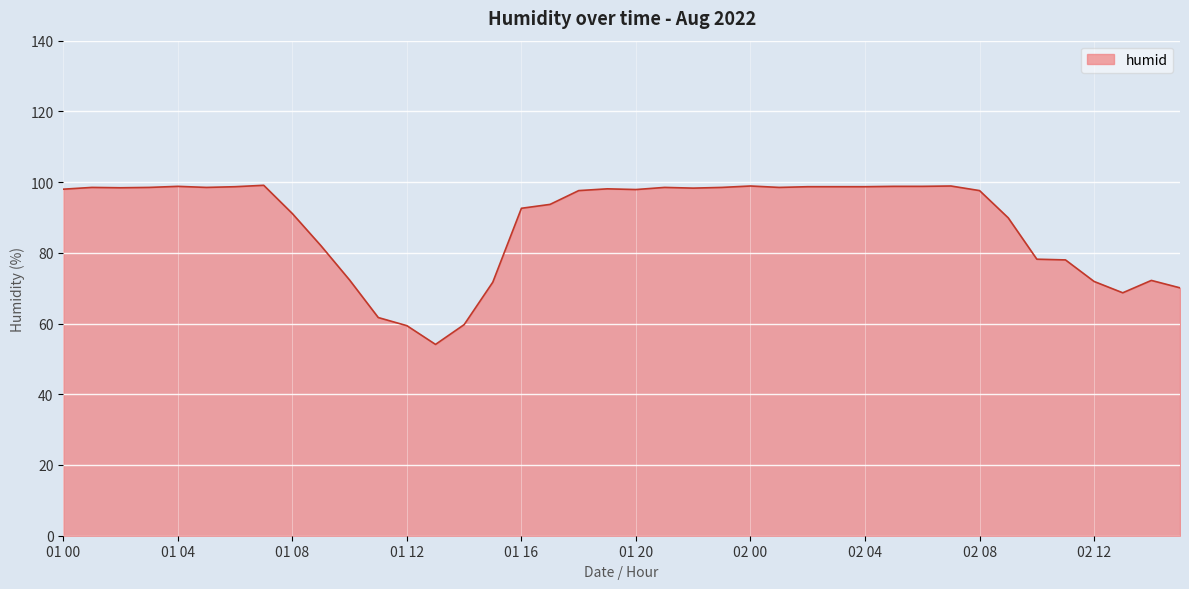

What is the minimum value shown in the chart?

54.1